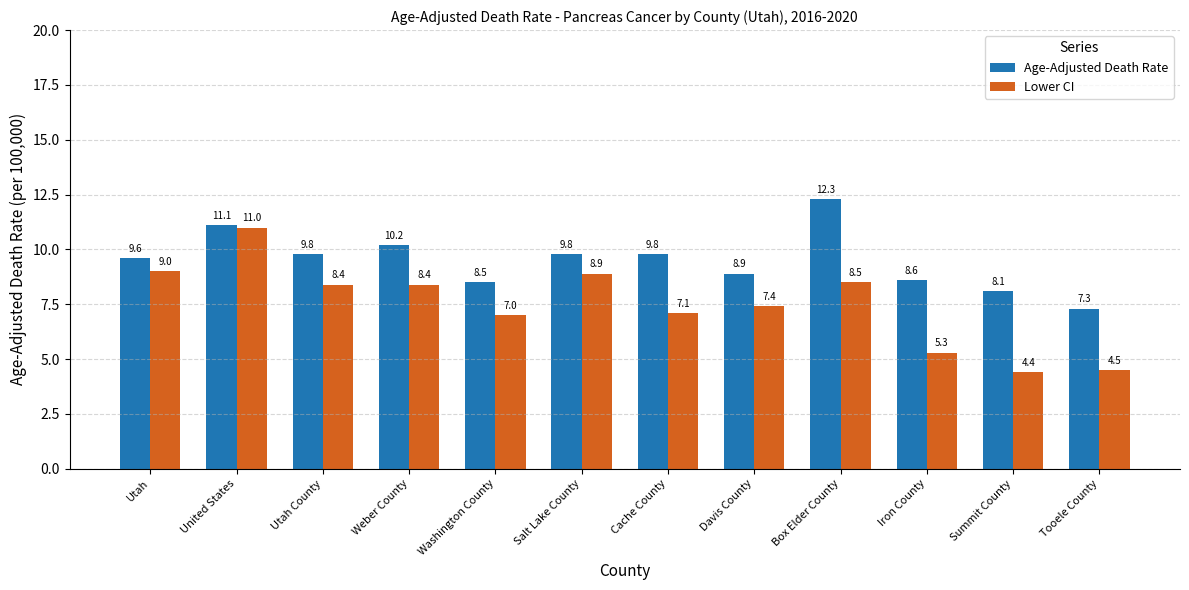

At how many categories does at least one series exceed 11?

2